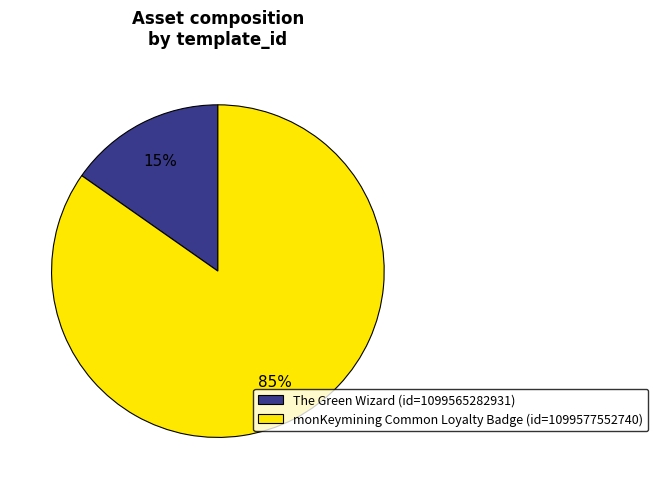

To the nearest percent, what portion does The Green Wizard (id=1099565282931) represent?

15%